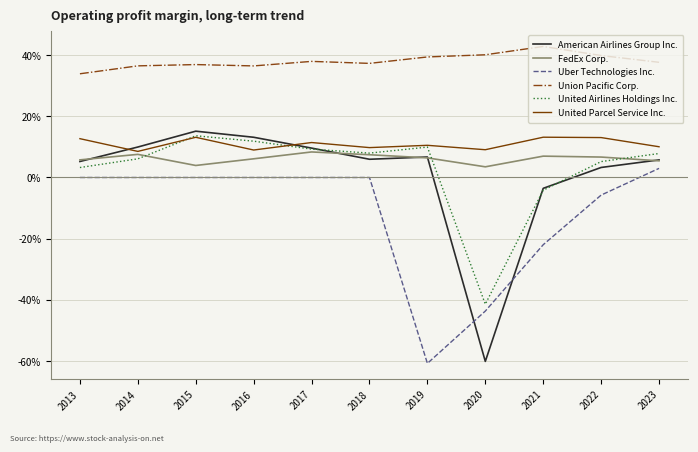

At how many categories does at least one series exceed 0?

11